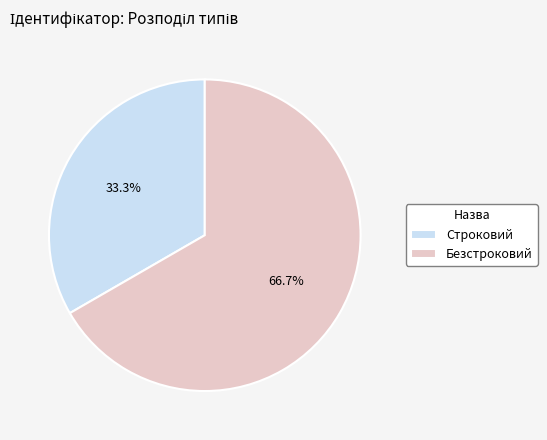

Rank the categories by value from lowest to highest.

Строковий, Безстроковий